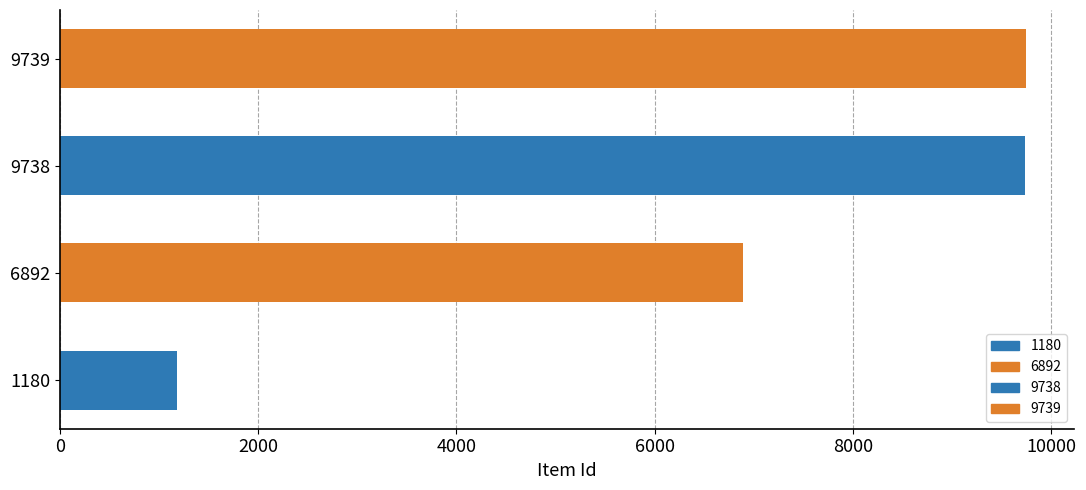

What is the difference between the maximum and second lowest values?

2847